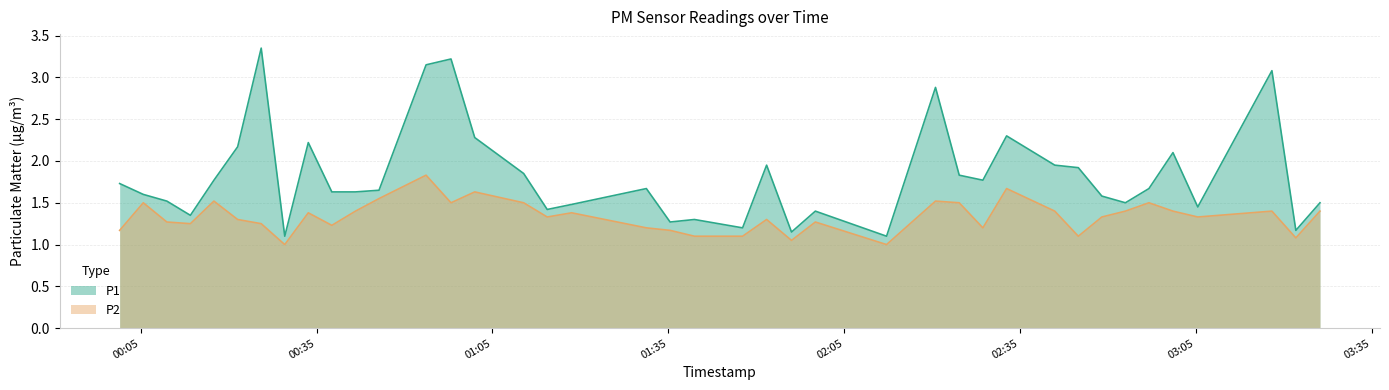

At which category does the chart reach its minimum across all series?

2022-09-12T00:29:34